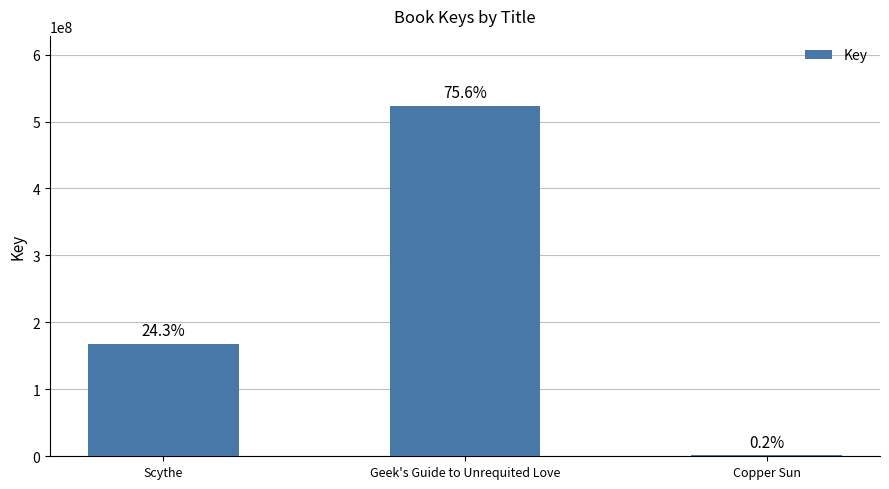

What is the value of the 2nd bar from the left?

523235891